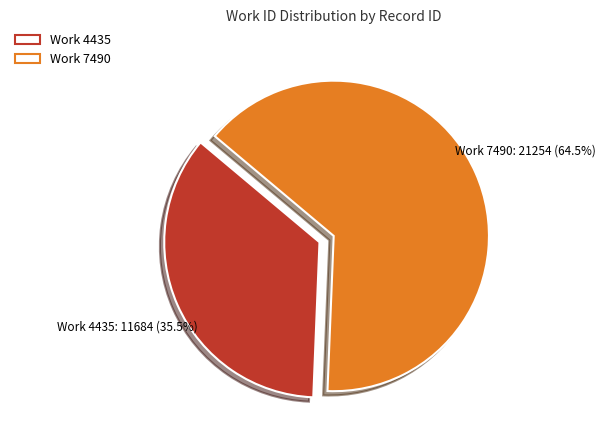

Count the number of slices in the pie.

2